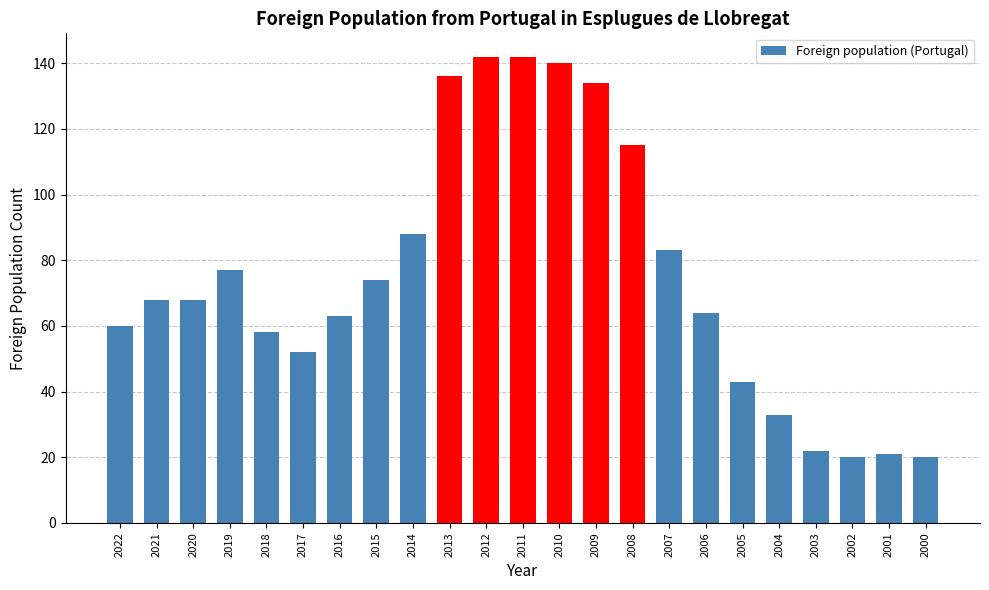

What is the value of the 3rd bar from the left?

68